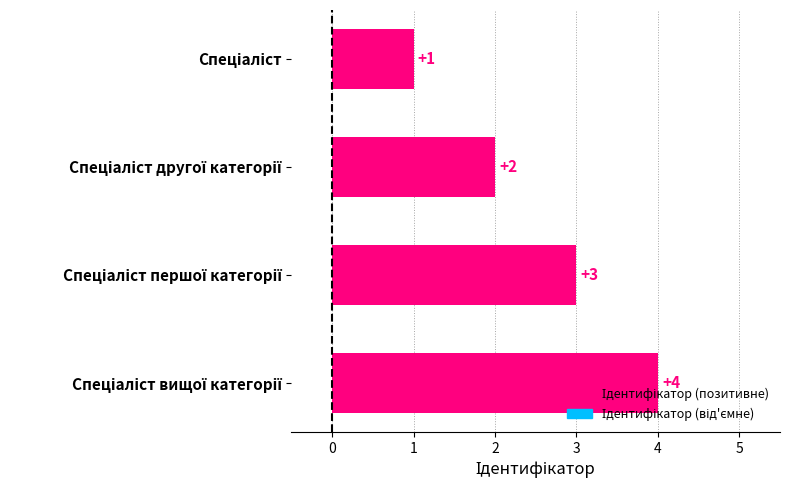

What is the difference between the maximum and minimum values?

3